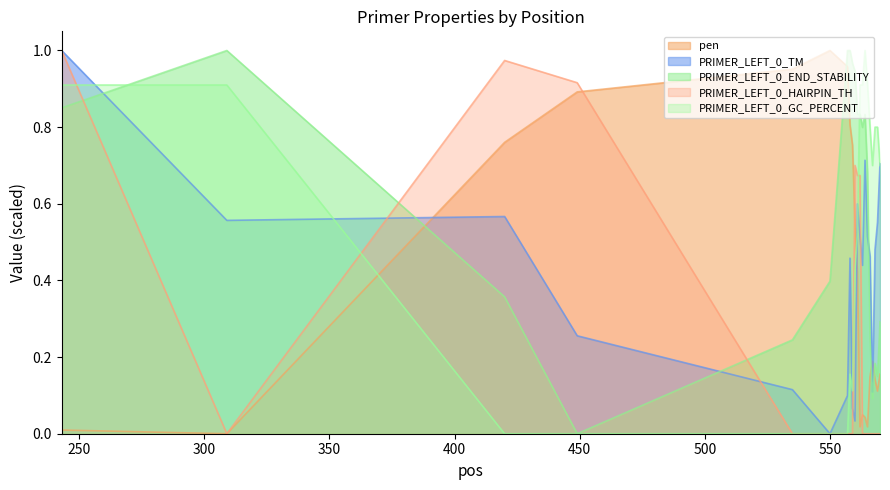

What is the difference between the PRIMER_LEFT_0_HAIRPIN_TH values at 562 and 449?

0.2